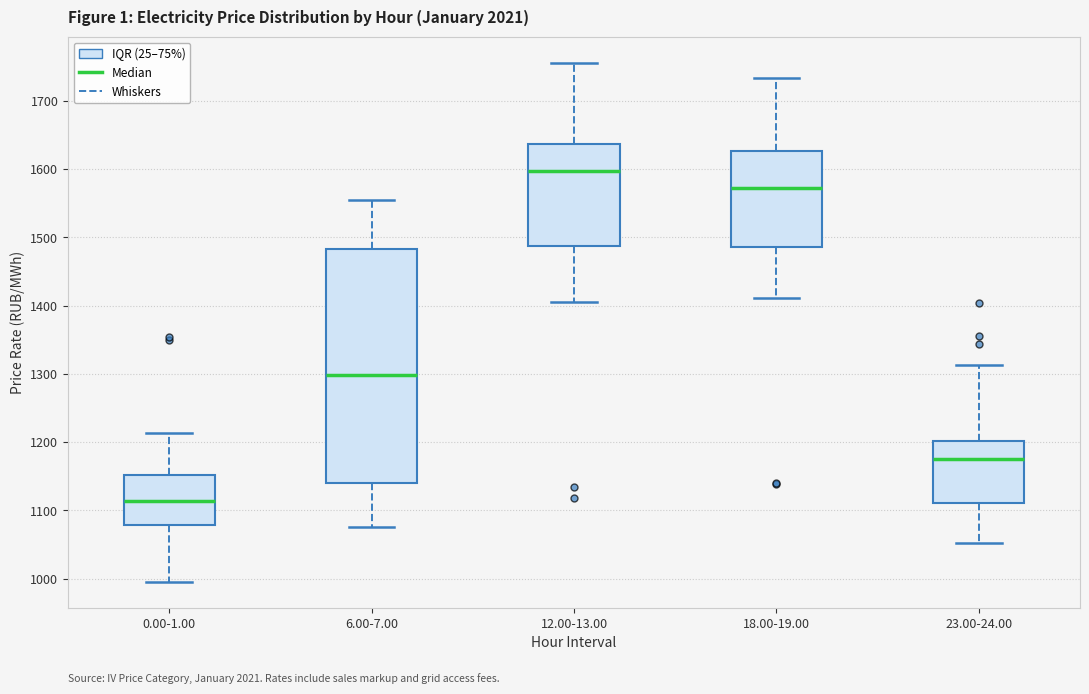

Reading left to right, transcribe this box plot: for each box, give where its median line is, the range the box spans, and where its two whiskers end, as read against the y-axis. The values are not printed on the chart, so give them approximately, as read against the axis.

0.00-1.00: median 1110, box 1080 to 1150, whiskers 1000 to 1210
6.00-7.00: median 1300, box 1140 to 1480, whiskers 1080 to 1550
12.00-13.00: median 1600, box 1490 to 1640, whiskers 1400 to 1760
18.00-19.00: median 1570, box 1490 to 1630, whiskers 1410 to 1730
23.00-24.00: median 1170, box 1110 to 1200, whiskers 1050 to 1310